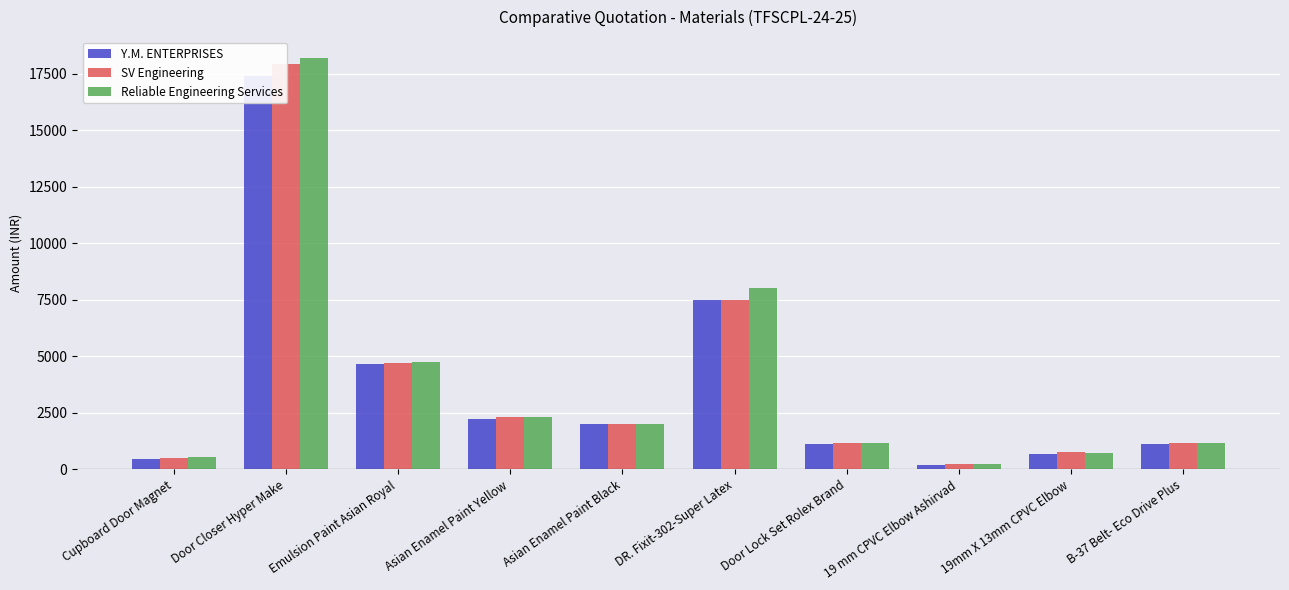

What is the total value across all series at Door Lock Set Rolex Brand?

3460